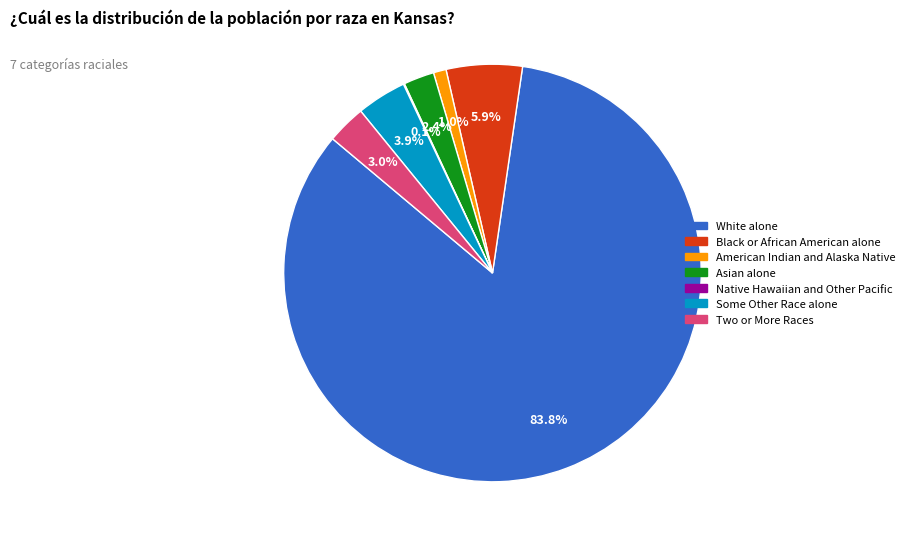

Which slice represents more than half of the pie?

White alone